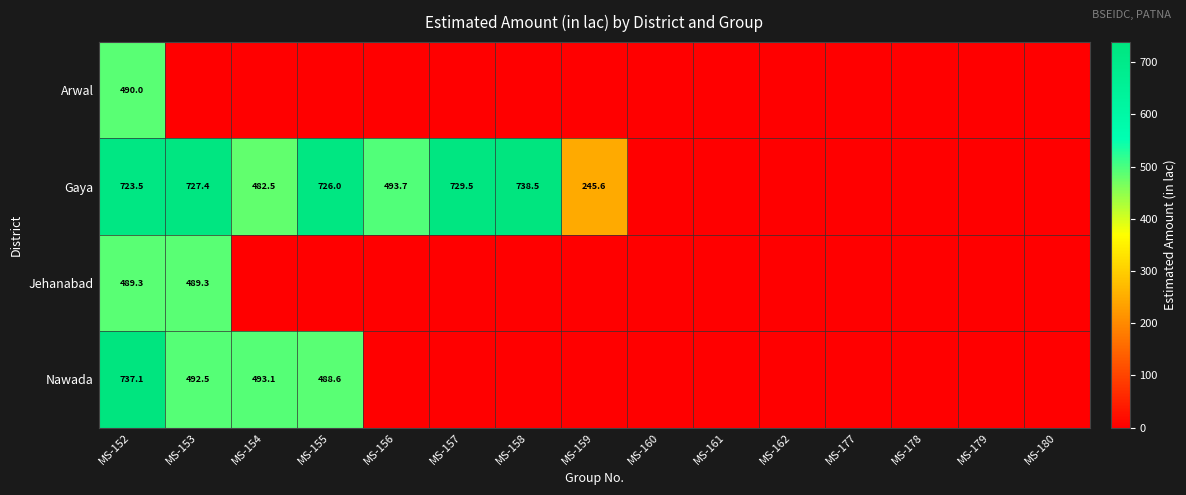

True or false: Arwal has a value of 0.0 at MS-157.

True